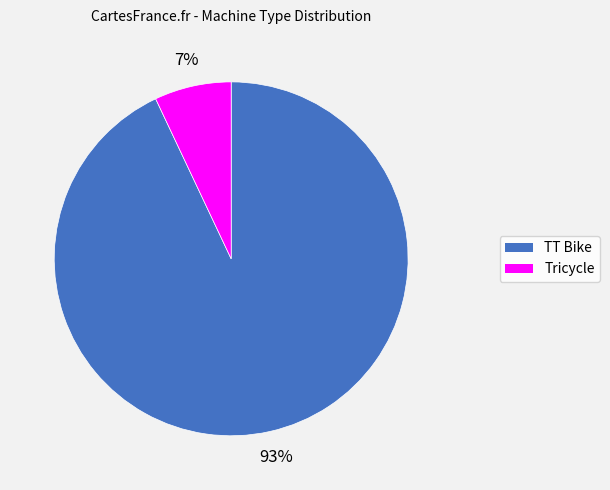

What percentage is the TT Bike slice, to the nearest percent?

93%